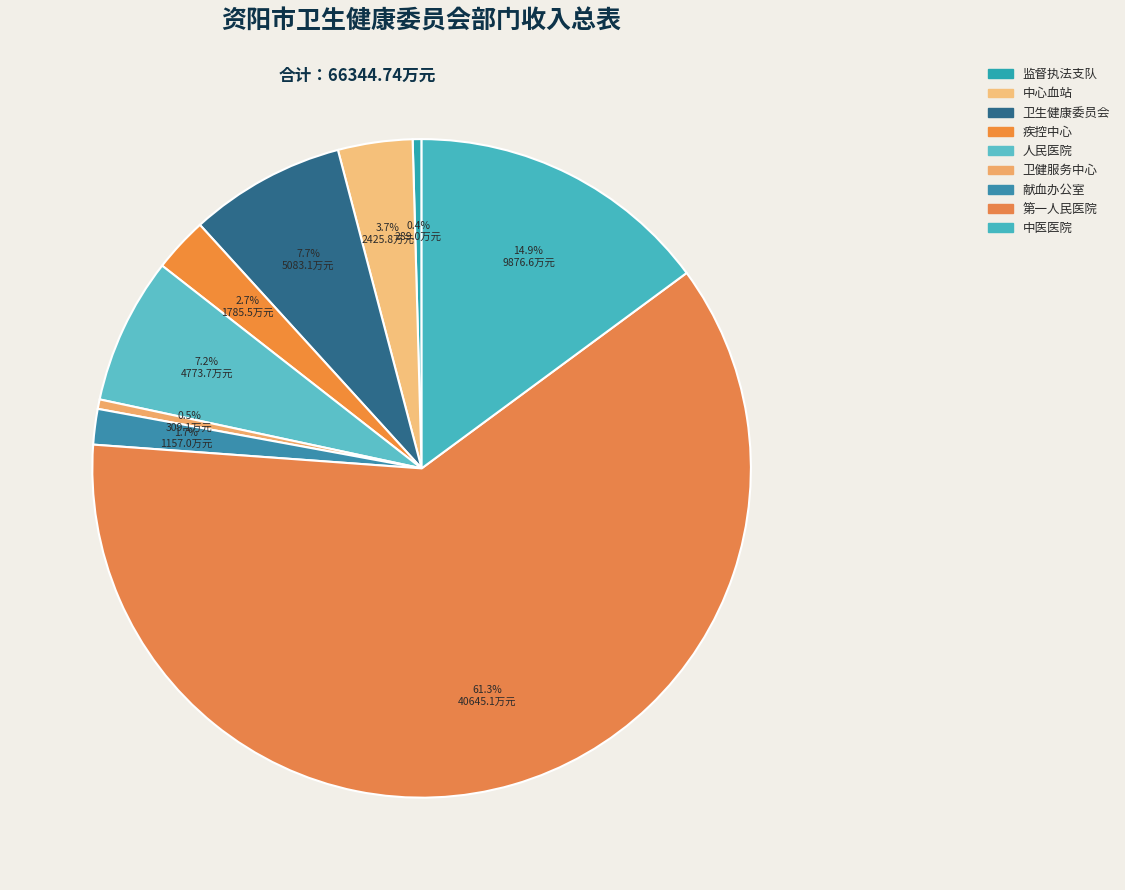

How many slices are in this pie chart?

9